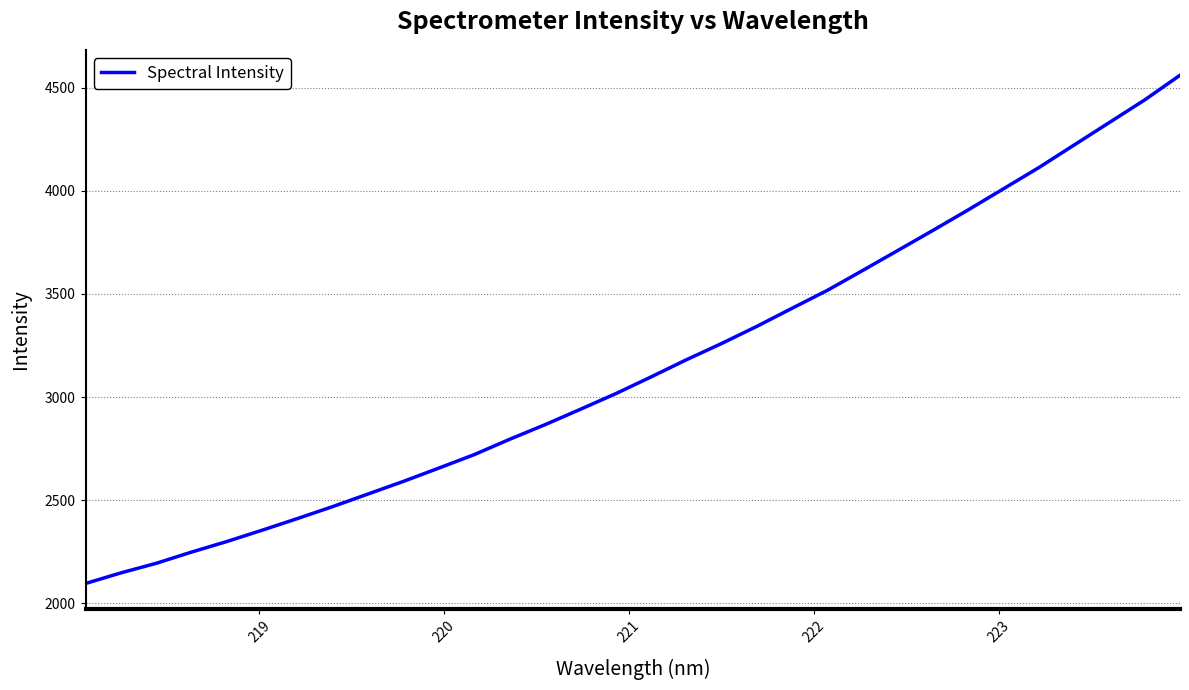

What is the difference between the maximum and minimum values?

2464.8